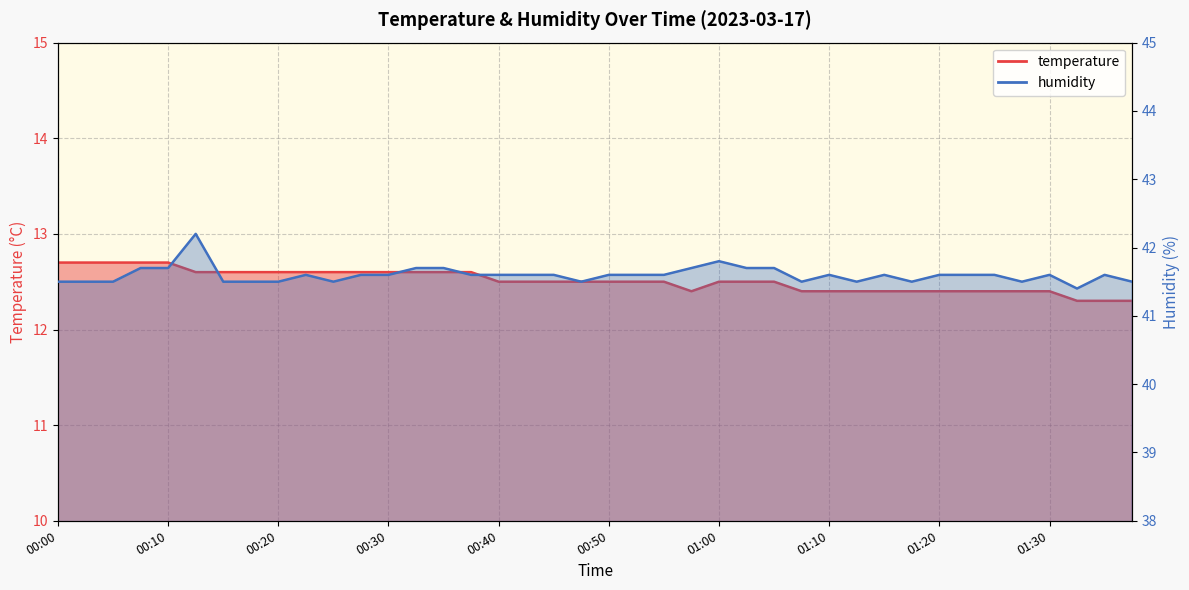

How many interior local peaks does the humidity series have?

7